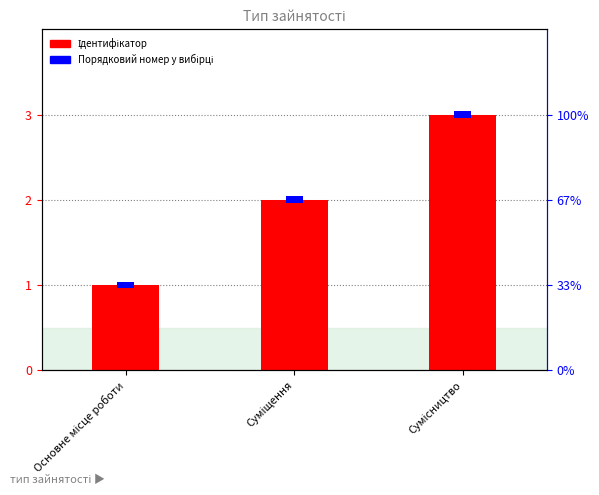

How many values are between 1 and 3?

3